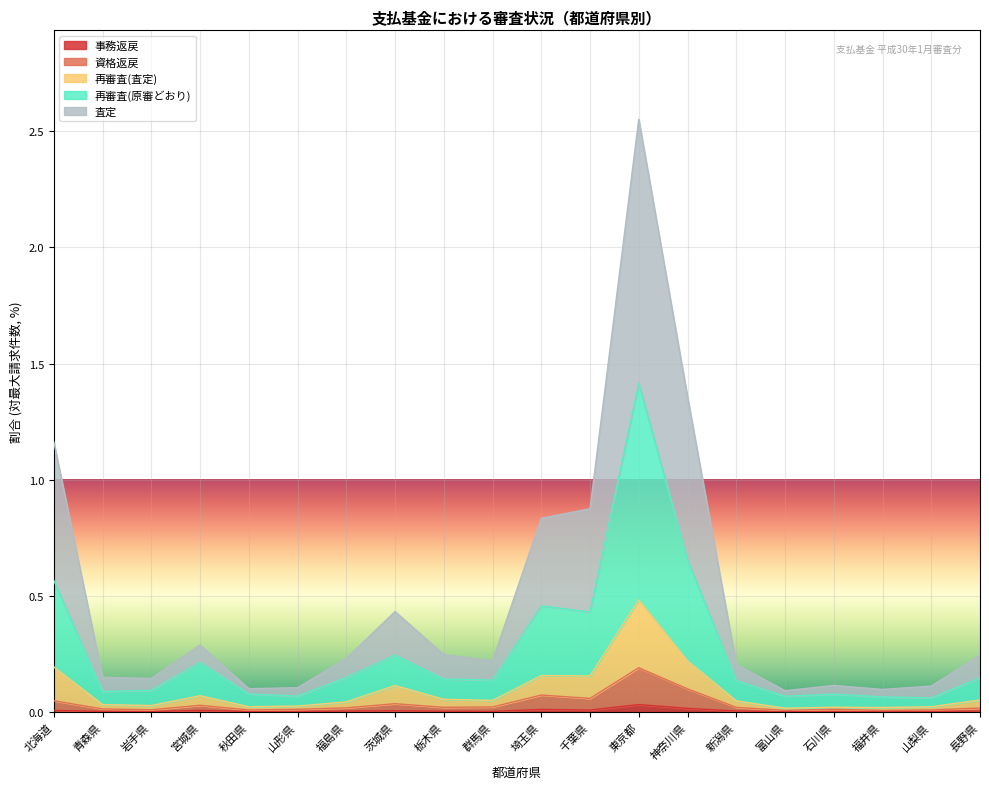

True or false: 資格返戻 and 請求件数 cross at least once.

False